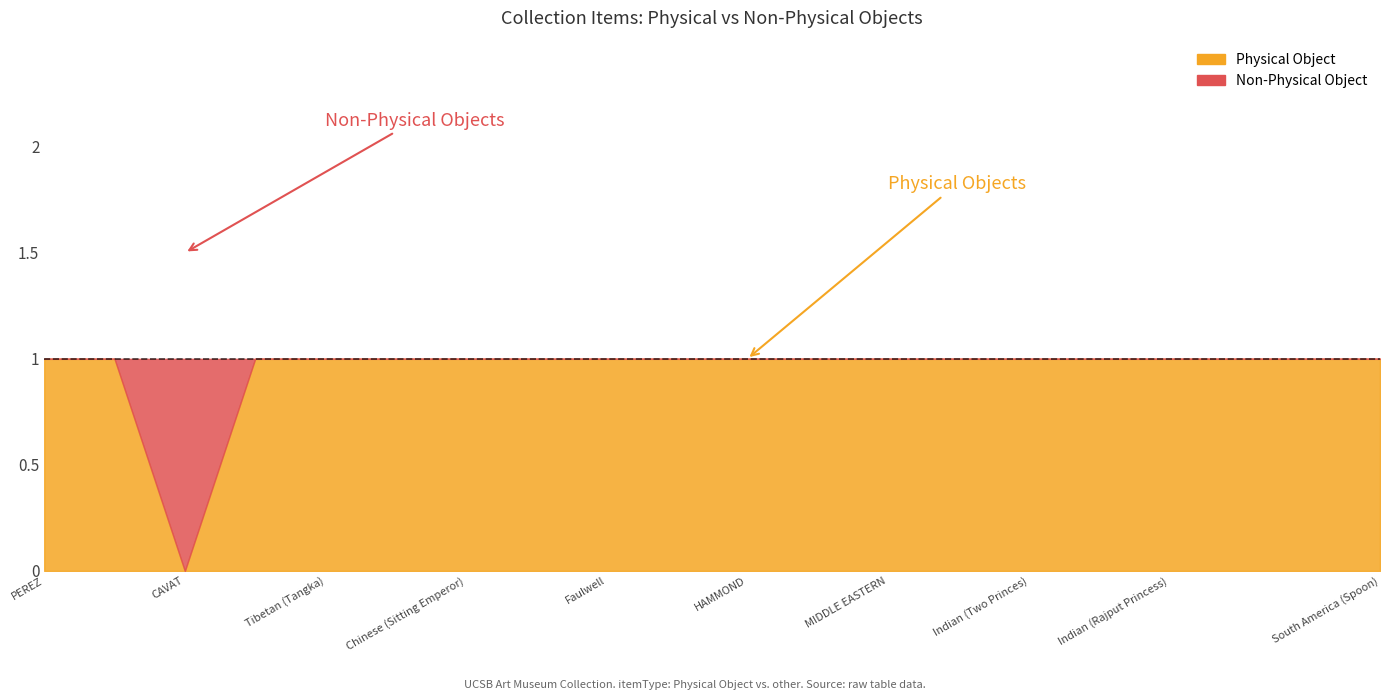

Is it true that Non-Physical Object equals -1 at Chinese (Quan Yin)?

False